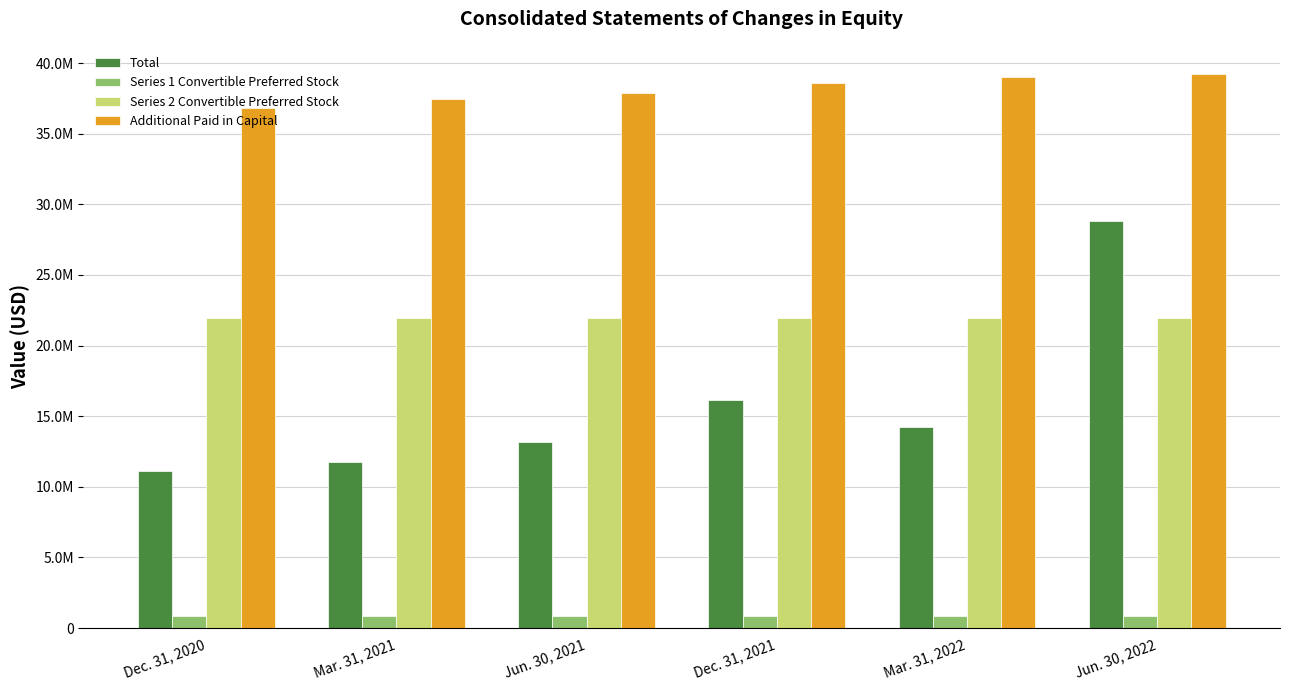

What is the value of the Series 1 Convertible Preferred Stock bar at the 1st from the left?

851660